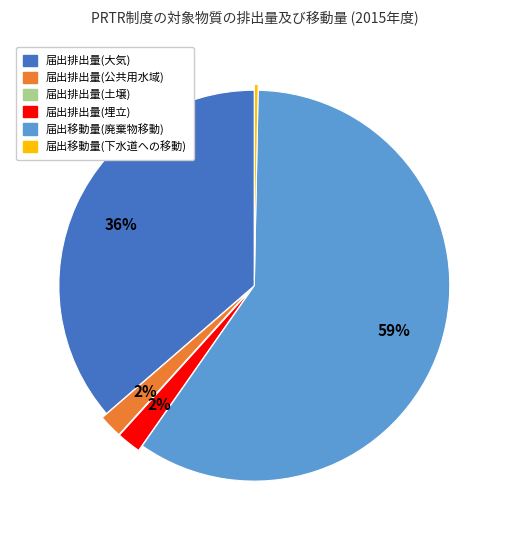

Which has a higher value, 届出移動量(廃棄物移動) or 届出排出量(公共用水域)?

届出移動量(廃棄物移動)